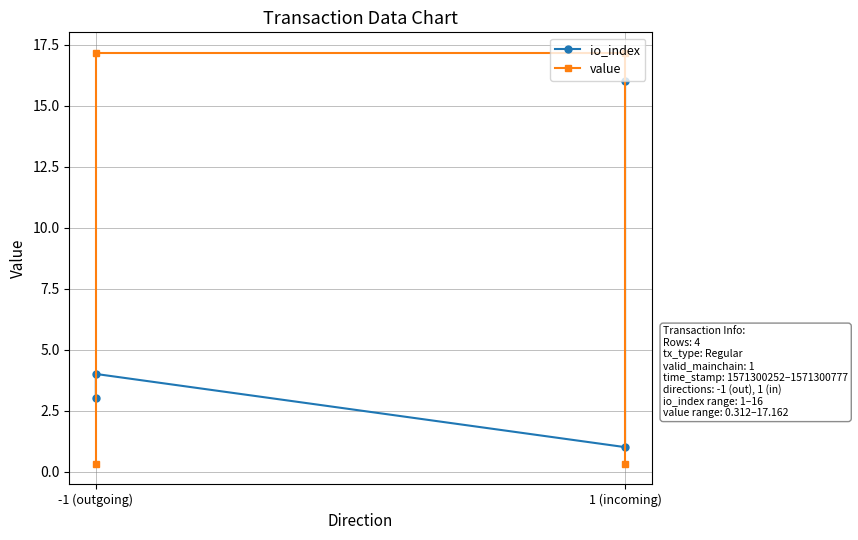

At which category is the sum across all series the highest?

-1 (outgoing)